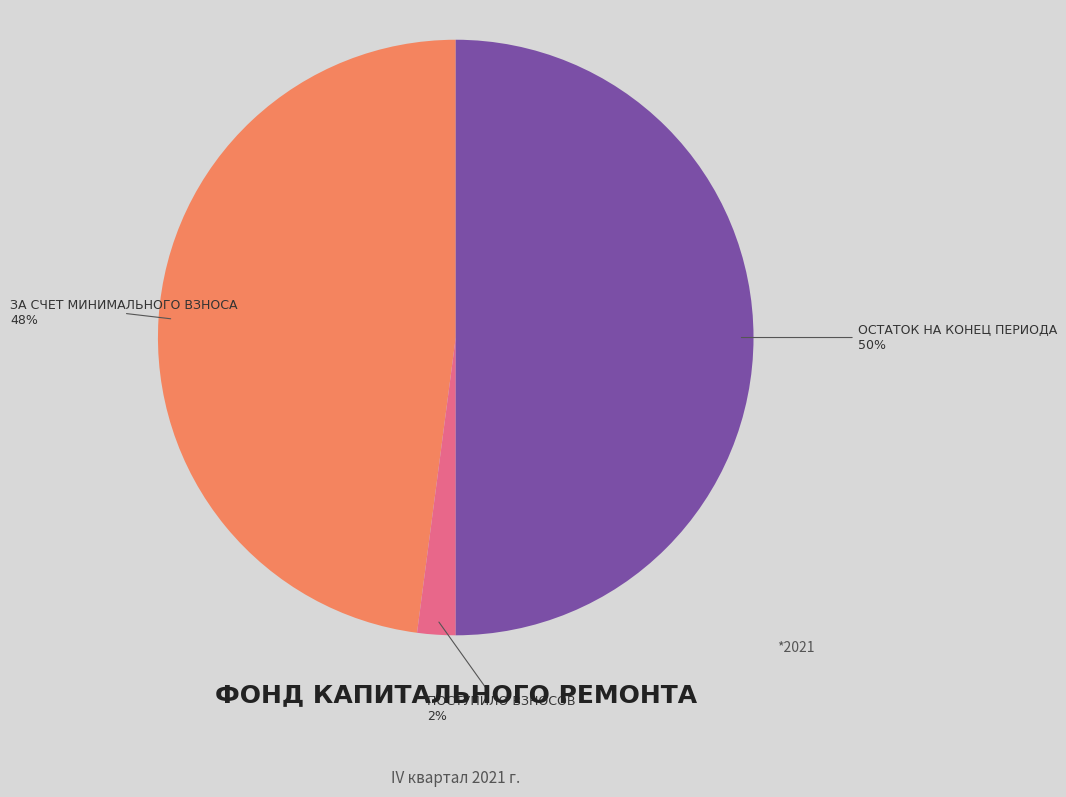

To the nearest percent, what is the average slice percentage?

33%